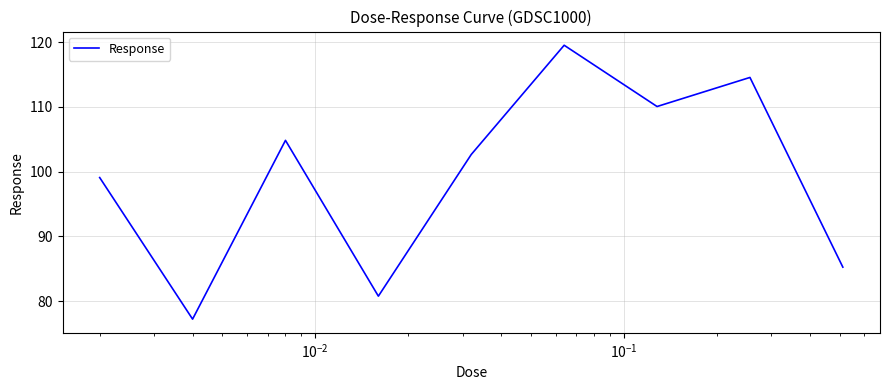

What is the difference between the maximum and minimum values?

42.3